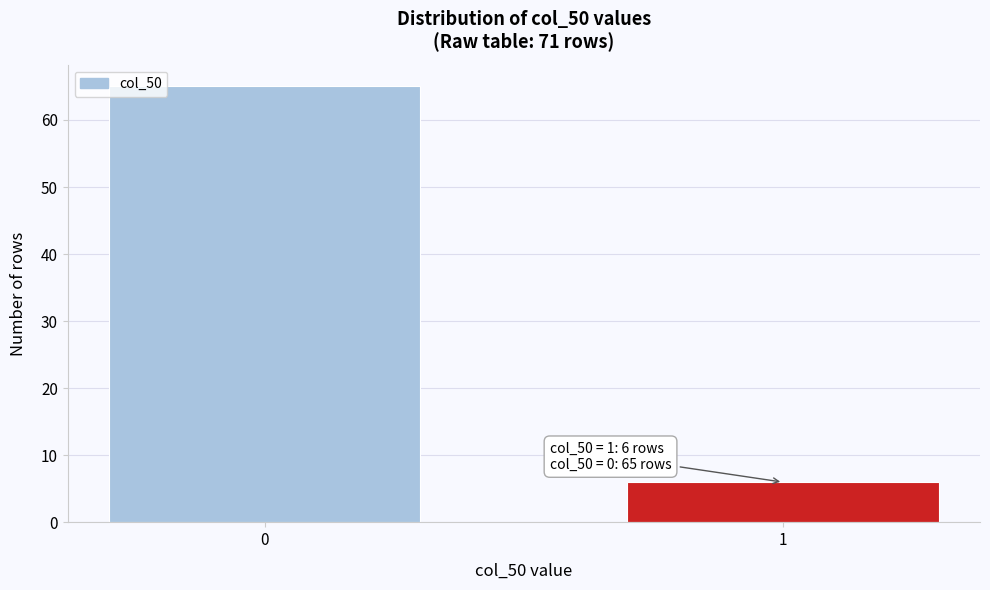

Reading left to right, transcribe all the data shown in this chart.

0=65	1=6